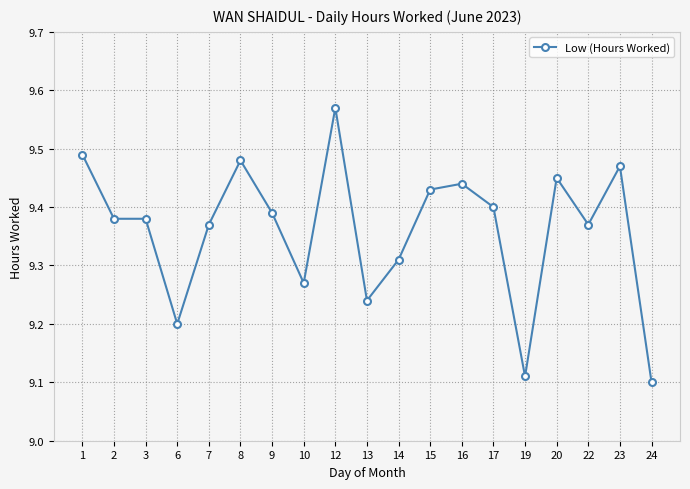

How many lines are shown in the chart?

1